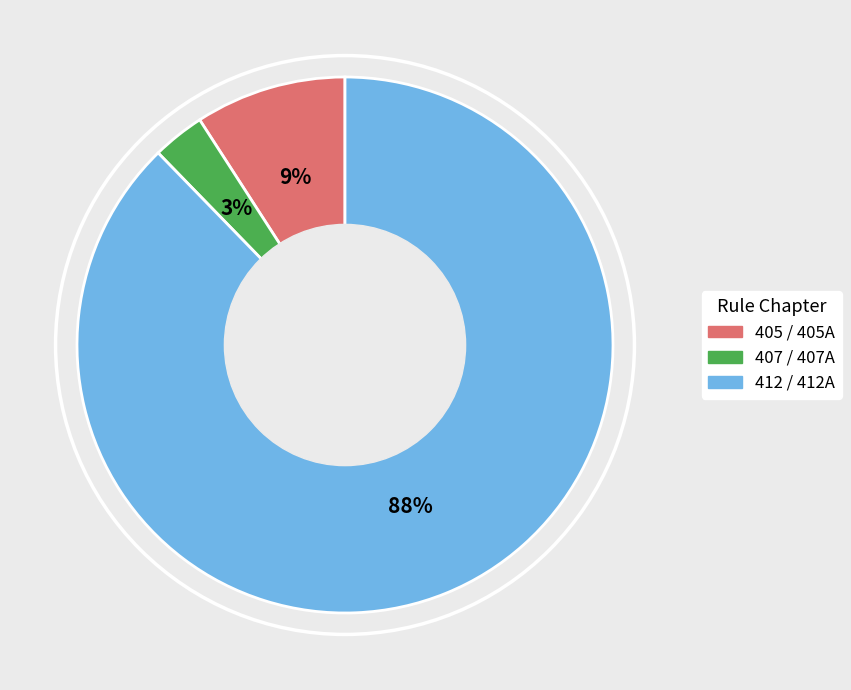

Is there any slice that represents more than half of the pie?

Yes